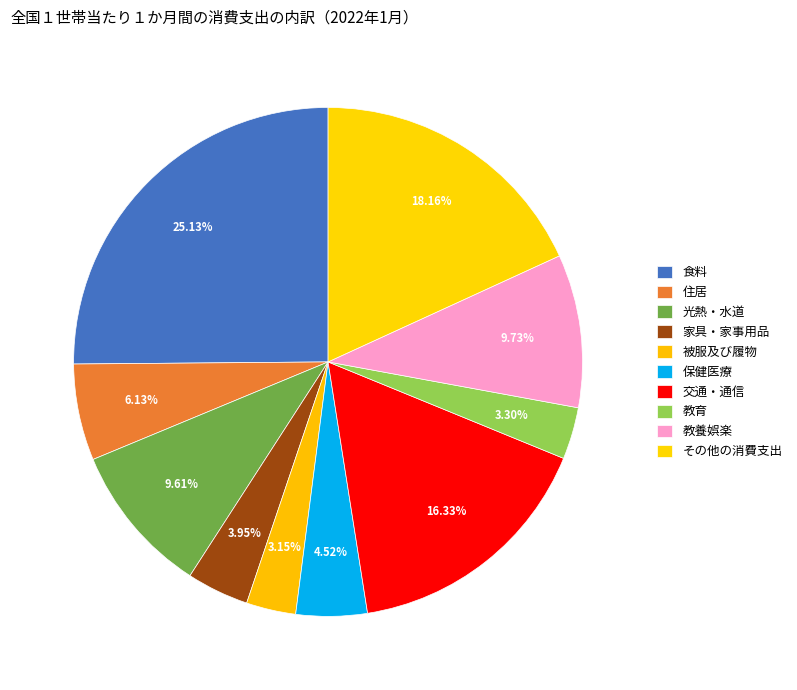

What is the largest slice in the pie chart?

食料